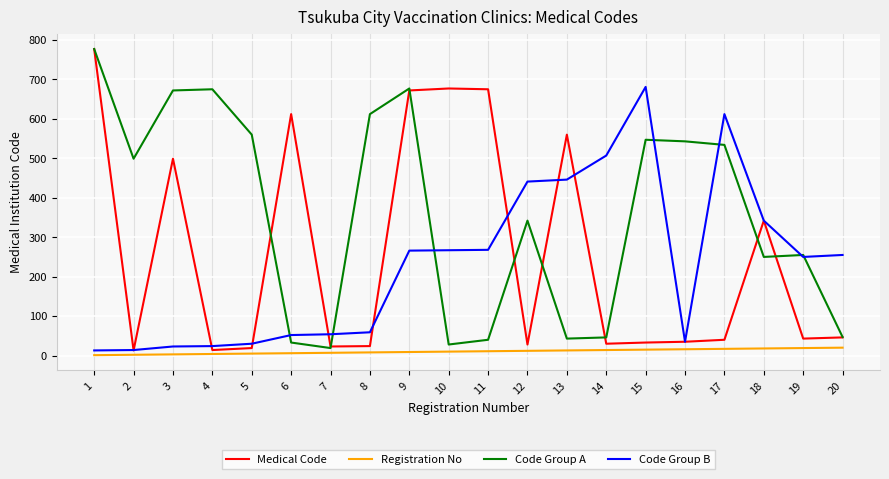

What is the highest value of the Medical Code series?

777